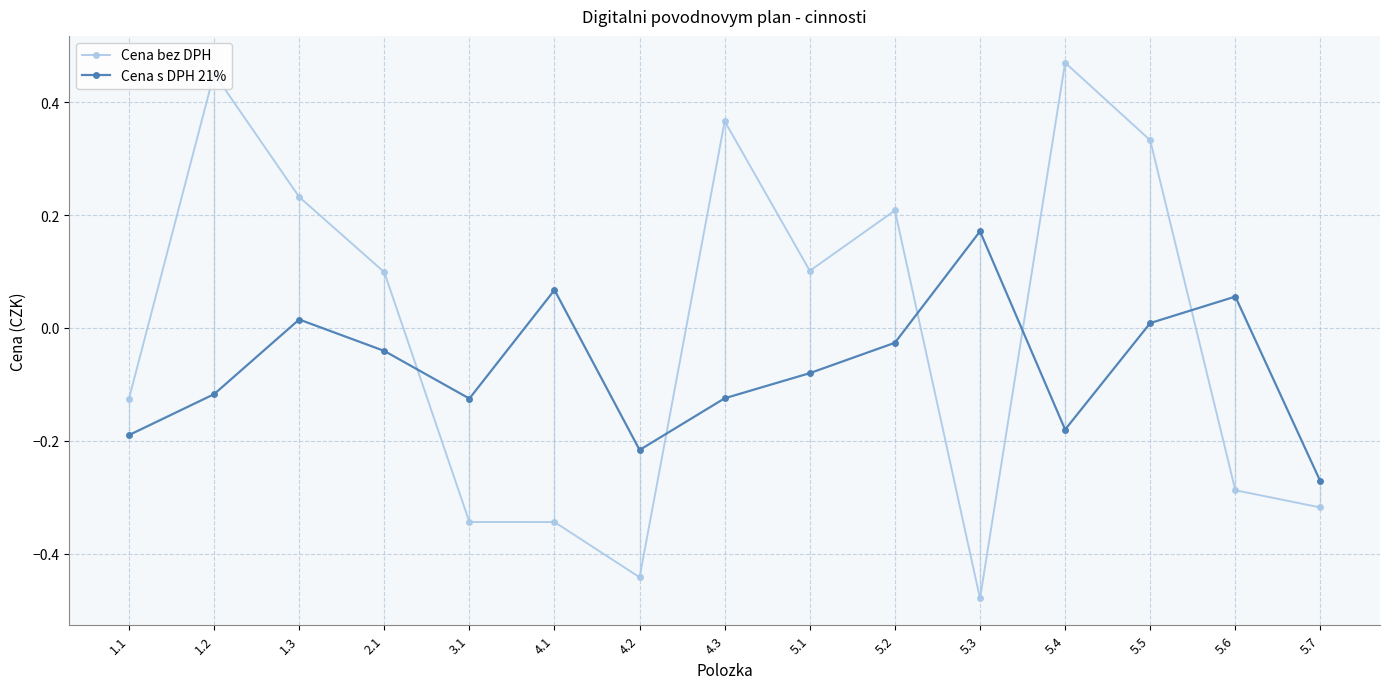

What is the minimum value shown in the chart?

-0.5